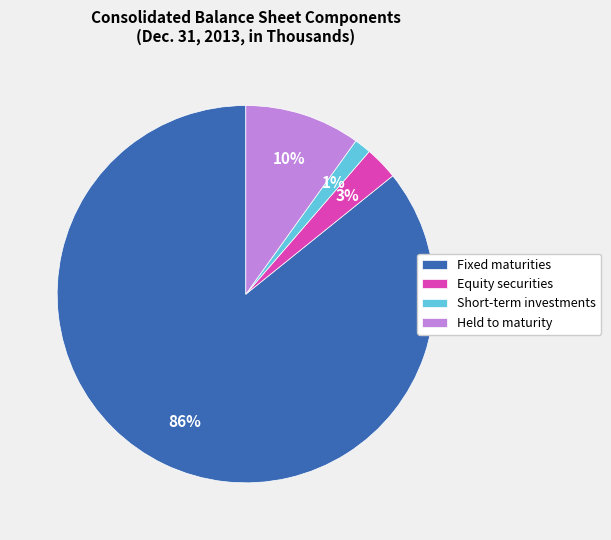

What percentage is the Fixed maturities slice, to the nearest percent?

86%